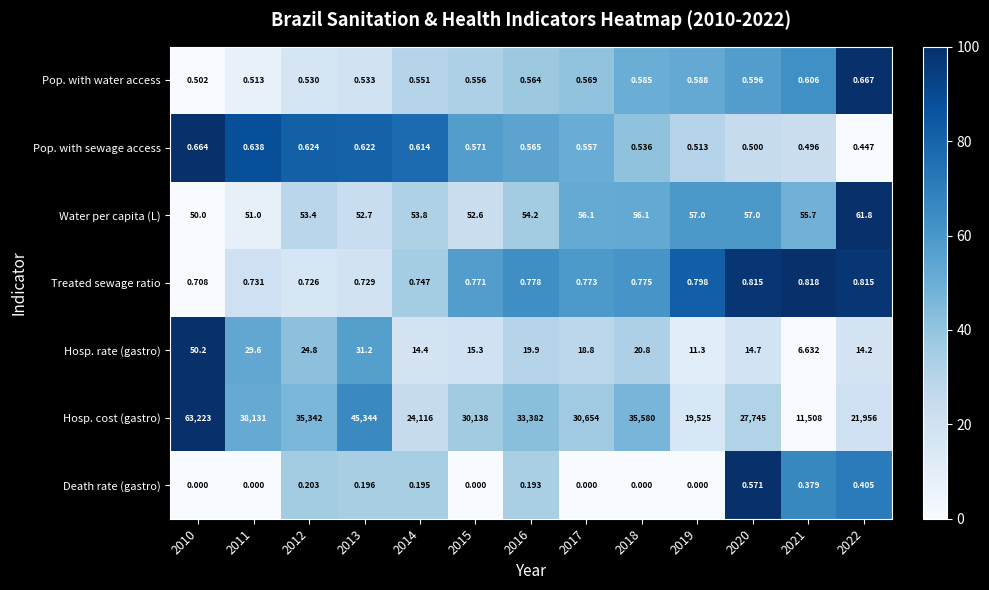

At how many categories does at least one series exceed 40?

13